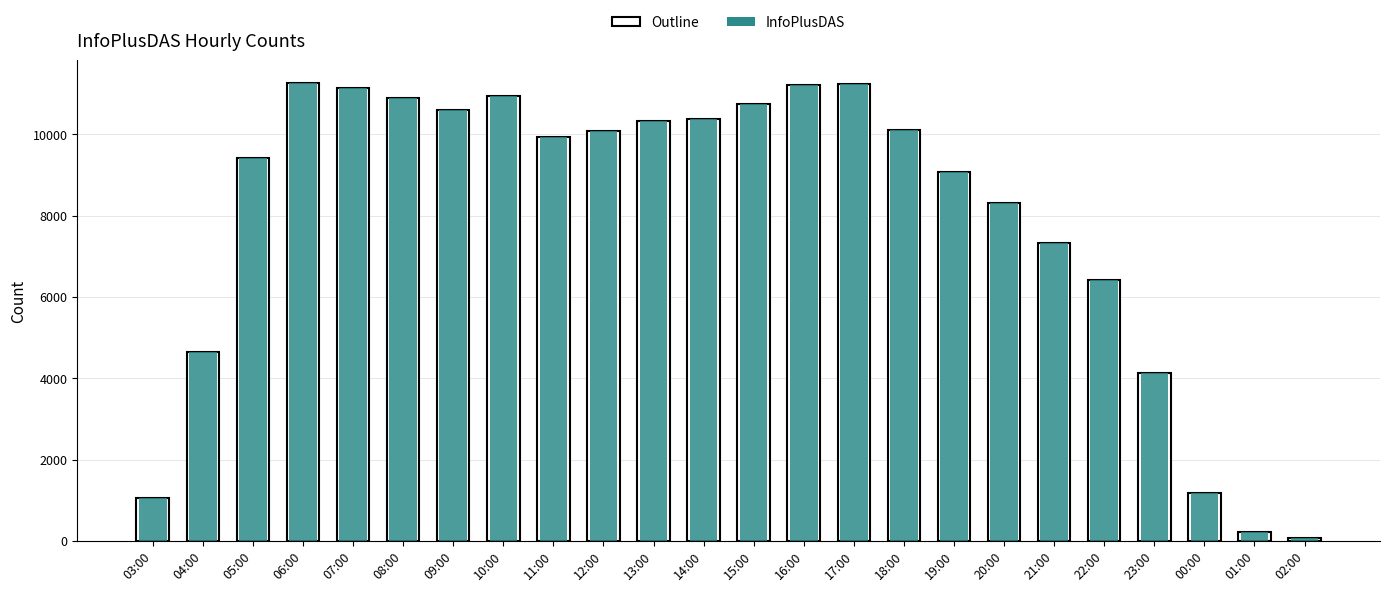

What is the smallest value displayed?

77